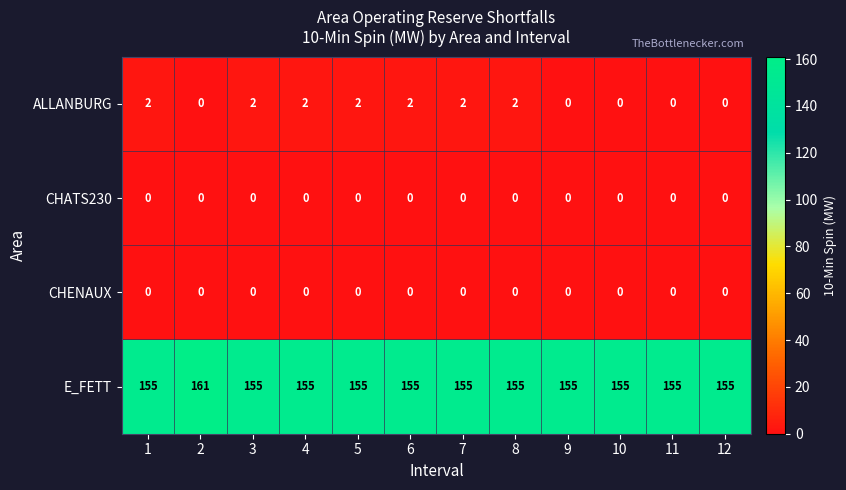

Is it true that E_FETT equals 62 at 11?

False